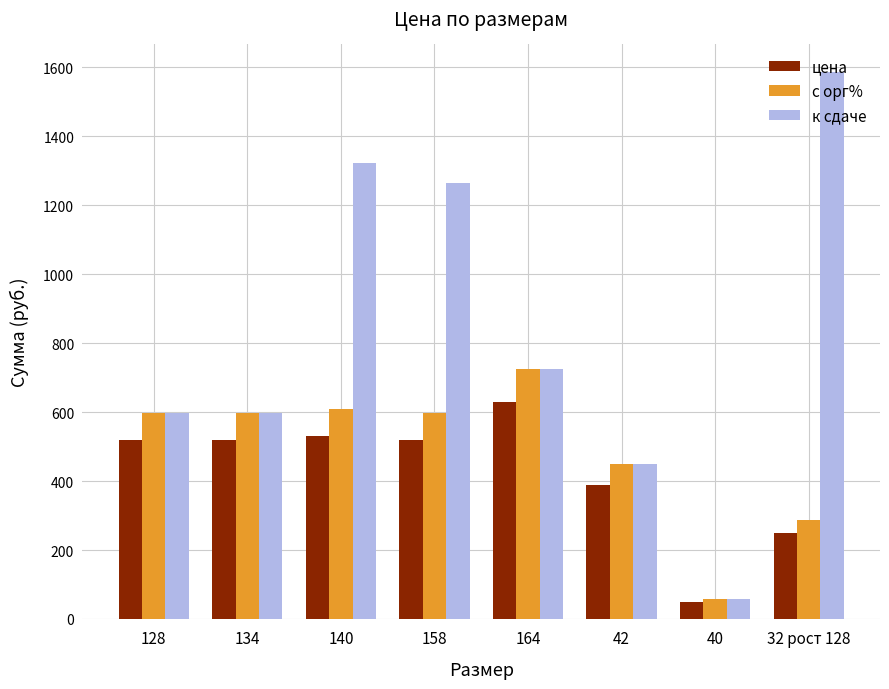

What are all the series names shown in the legend?

цена, с орг%, к сдаче